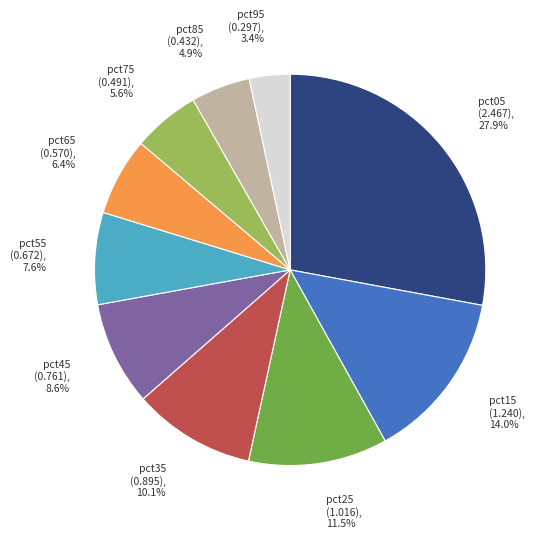

Is pct25 the majority of the pie?

No